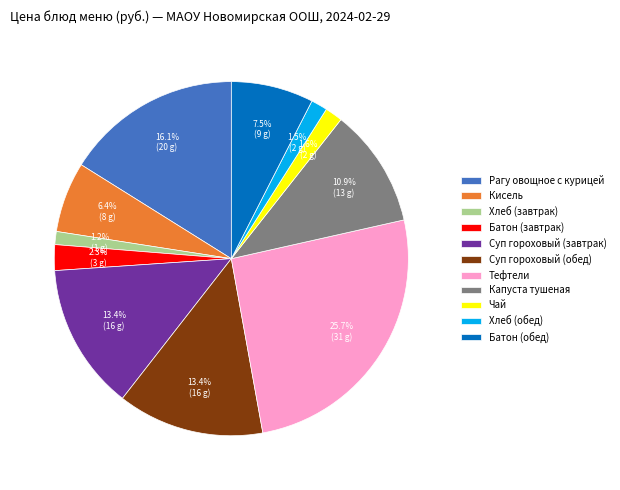

Is there any slice that represents more than half of the pie?

No